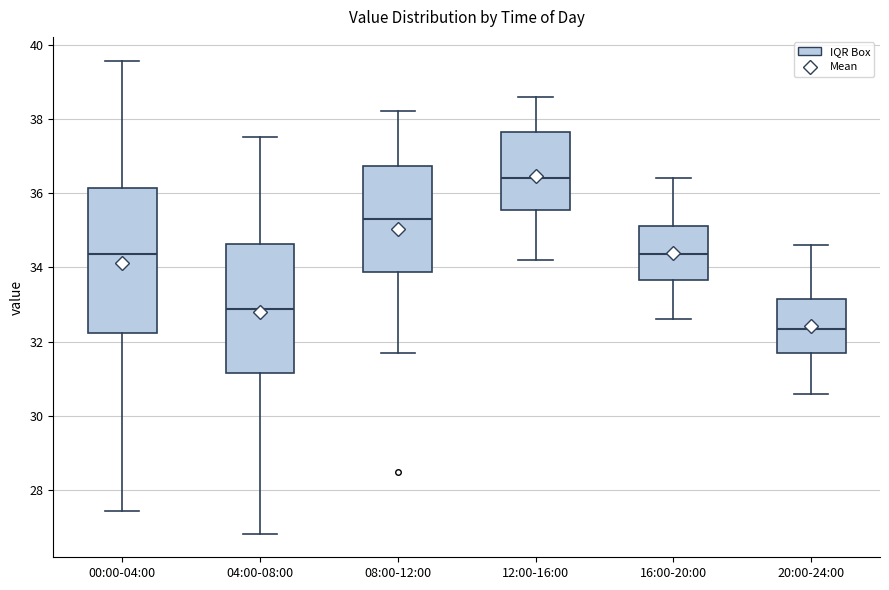

Reading left to right, transcribe this box plot: for each box, give where its median line is, the range the box spans, and where its two whiskers end, as read against the y-axis. The values are not printed on the chart, so give them approximately, as read against the axis.

00:00-04:00: median 34.4, box 32.2 to 36.2, whiskers 27.4 to 39.6
04:00-08:00: median 32.8, box 31.2 to 34.6, whiskers 26.8 to 37.6
08:00-12:00: median 35.4, box 33.8 to 36.8, whiskers 31.8 to 38.2
12:00-16:00: median 36.4, box 35.6 to 37.6, whiskers 34.2 to 38.6
16:00-20:00: median 34.4, box 33.6 to 35.2, whiskers 32.6 to 36.4
20:00-24:00: median 32.4, box 31.8 to 33.2, whiskers 30.6 to 34.6